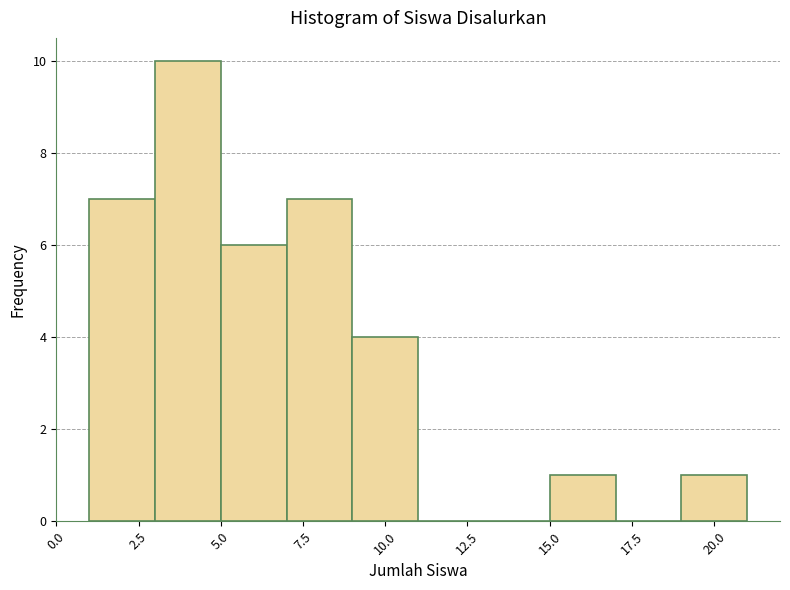

Over which range of the x-axis is the bar tallest?

3 to 5